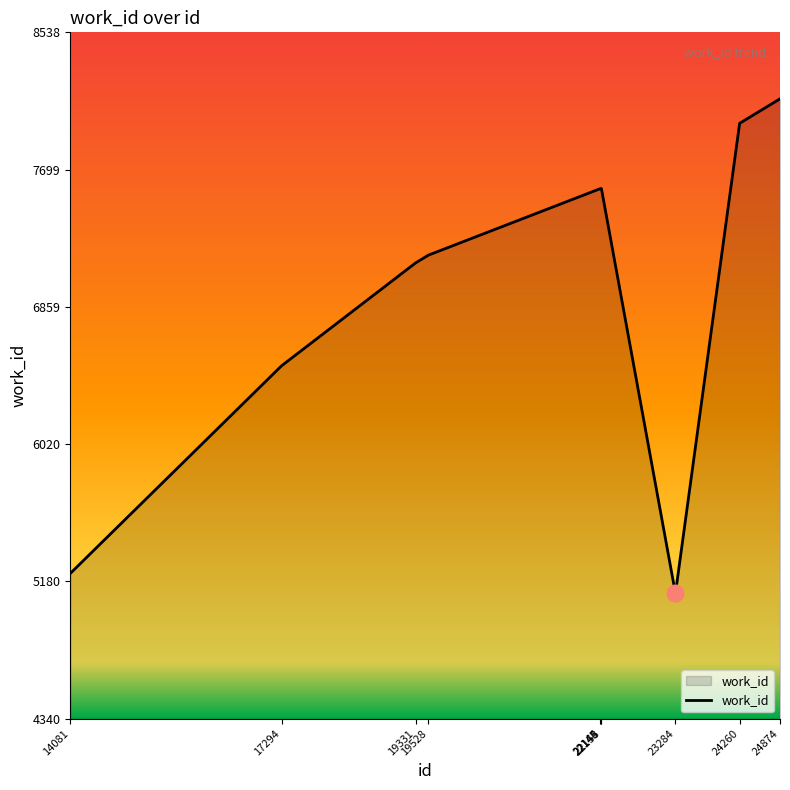

Is it true that the value at 19528 is 7176?

True